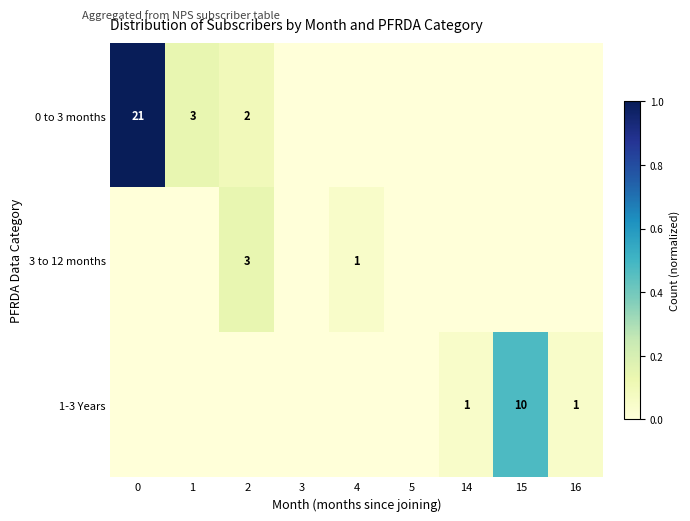

The 3 to 12 months series shows 3 at 2. True or false?

True